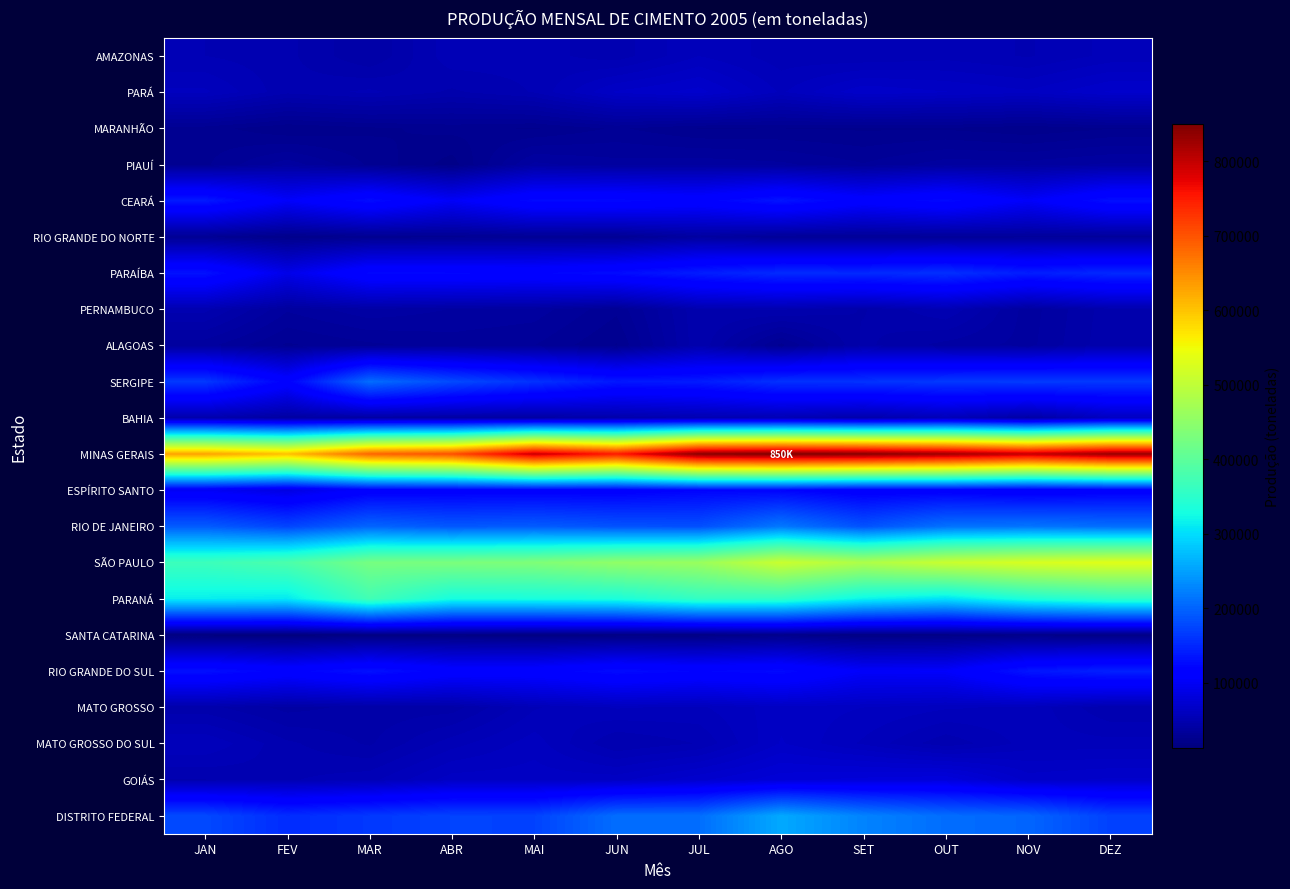

Which series has the largest range (max minus min)?

MINAS GERAIS